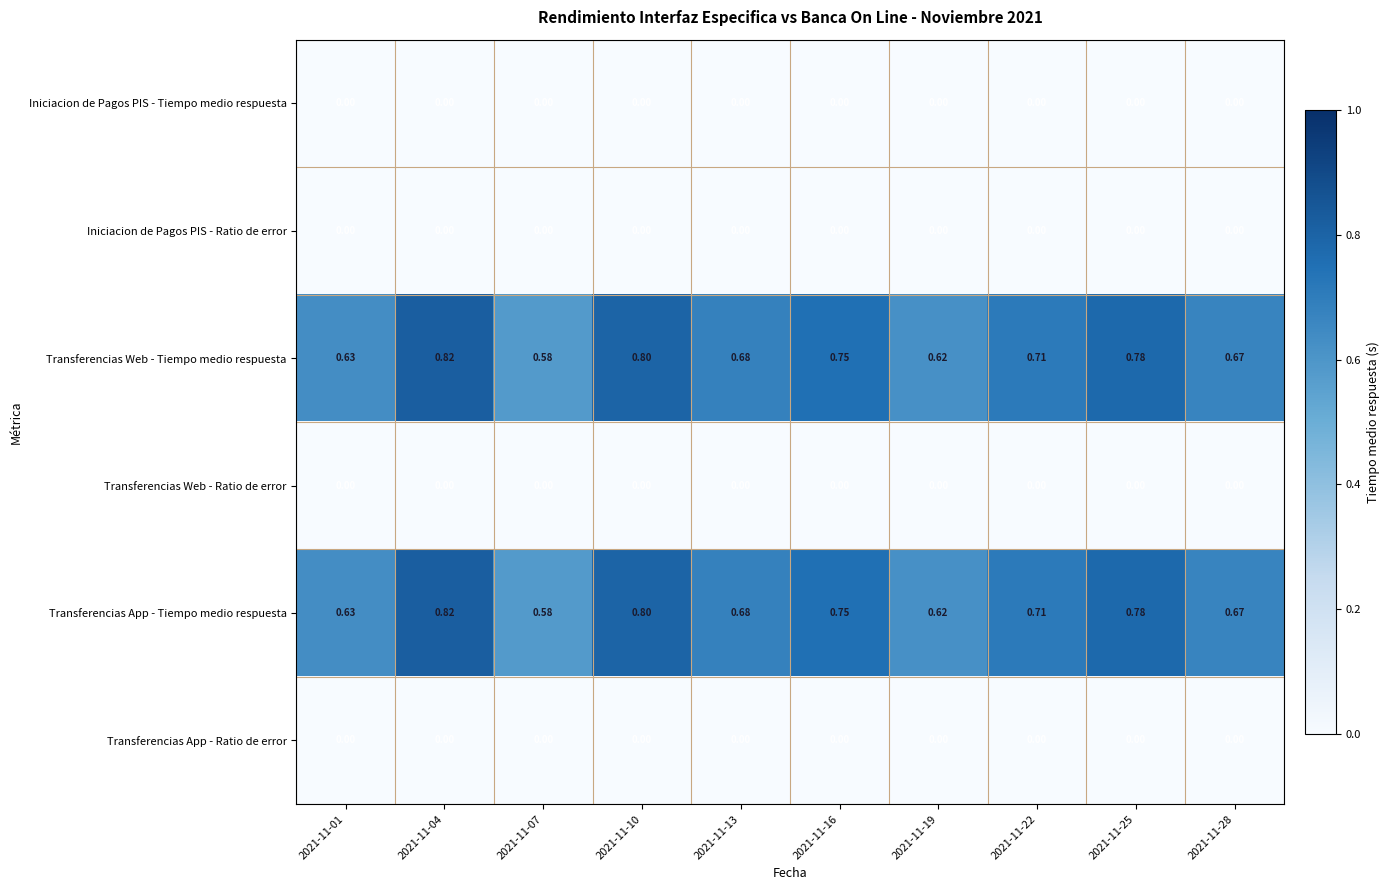

Reading left to right, transcribe all the data shown in this chart.

Iniciacion de Pagos PIS - Tiempo medio respuesta: 2021-11-01=0.0	2021-11-04=0.0	2021-11-07=0.0	2021-11-10=0.0	2021-11-13=0.0	2021-11-16=0.0	2021-11-19=0.0	2021-11-22=0.0	2021-11-25=0.0	2021-11-28=0.0
Iniciacion de Pagos PIS - Ratio de error: 2021-11-01=0.0	2021-11-04=0.0	2021-11-07=0.0	2021-11-10=0.0	2021-11-13=0.0	2021-11-16=0.0	2021-11-19=0.0	2021-11-22=0.0	2021-11-25=0.0	2021-11-28=0.0
Transferencias Web - Tiempo medio respuesta: 2021-11-01=0.6	2021-11-04=0.8	2021-11-07=0.6	2021-11-10=0.8	2021-11-13=0.7	2021-11-16=0.8	2021-11-19=0.6	2021-11-22=0.7	2021-11-25=0.8	2021-11-28=0.7
Transferencias Web - Ratio de error: 2021-11-01=0.0	2021-11-04=0.0	2021-11-07=0.0	2021-11-10=0.0	2021-11-13=0.0	2021-11-16=0.0	2021-11-19=0.0	2021-11-22=0.0	2021-11-25=0.0	2021-11-28=0.0
Transferencias App - Tiempo medio respuesta: 2021-11-01=0.6	2021-11-04=0.8	2021-11-07=0.6	2021-11-10=0.8	2021-11-13=0.7	2021-11-16=0.8	2021-11-19=0.6	2021-11-22=0.7	2021-11-25=0.8	2021-11-28=0.7
Transferencias App - Ratio de error: 2021-11-01=0.0	2021-11-04=0.0	2021-11-07=0.0	2021-11-10=0.0	2021-11-13=0.0	2021-11-16=0.0	2021-11-19=0.0	2021-11-22=0.0	2021-11-25=0.0	2021-11-28=0.0